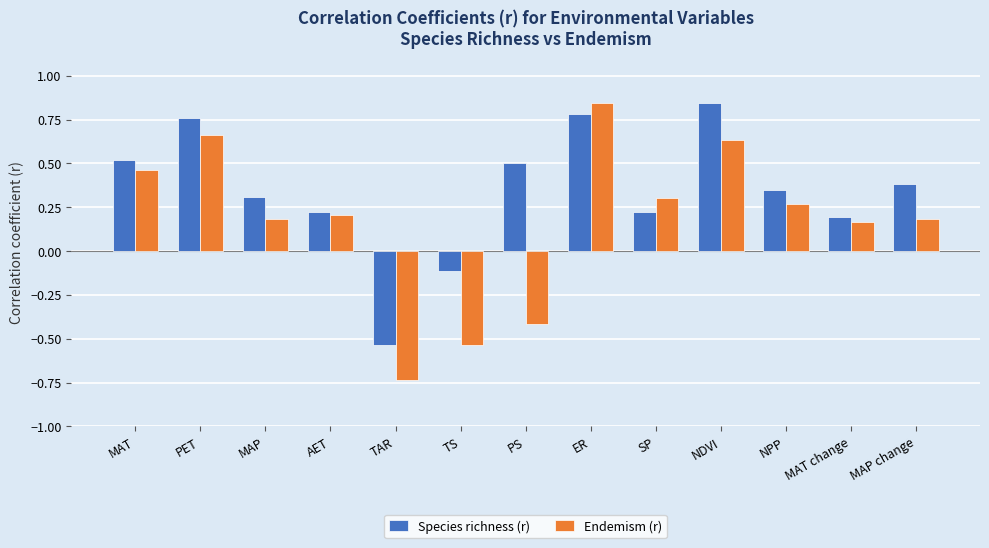

How many groups of bars are there?

13